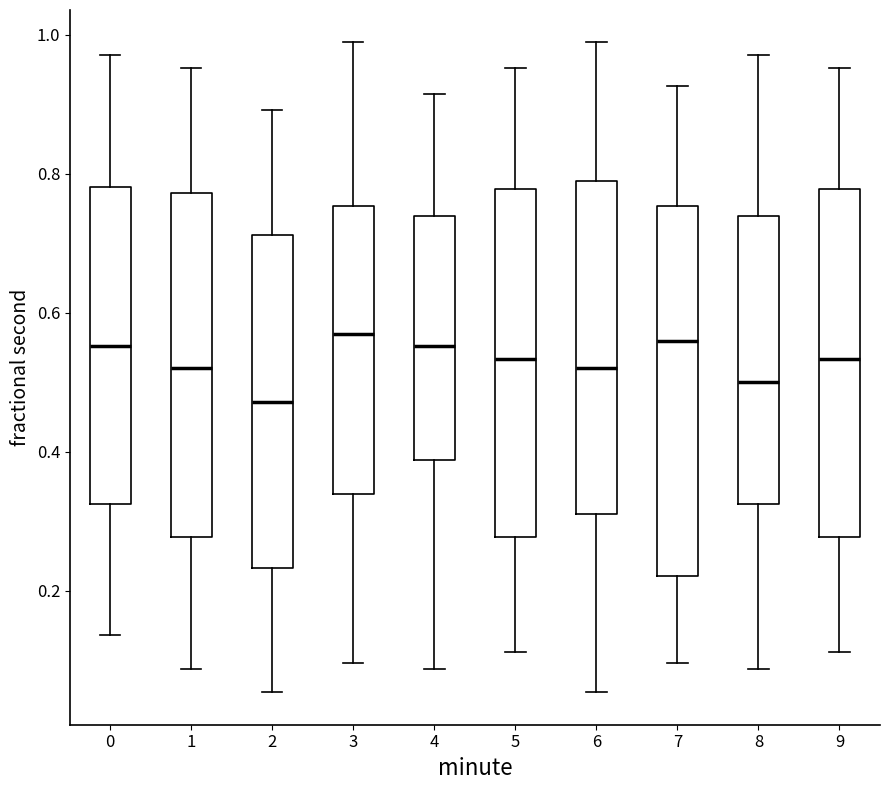

Reading left to right, transcribe this box plot: for each box, give where its median line is, the range the box spans, and where its two whiskers end, as read against the y-axis. The values are not printed on the chart, so give them approximately, as read against the axis.

0: median 0.56, box 0.32 to 0.78, whiskers 0.14 to 0.98
1: median 0.52, box 0.28 to 0.78, whiskers 0.08 to 0.96
2: median 0.48, box 0.24 to 0.72, whiskers 0.06 to 0.90
3: median 0.56, box 0.34 to 0.76, whiskers 0.10 to 0.98
4: median 0.56, box 0.38 to 0.74, whiskers 0.08 to 0.92
5: median 0.54, box 0.28 to 0.78, whiskers 0.12 to 0.96
6: median 0.52, box 0.32 to 0.78, whiskers 0.06 to 0.98
7: median 0.56, box 0.22 to 0.76, whiskers 0.10 to 0.92
8: median 0.50, box 0.32 to 0.74, whiskers 0.08 to 0.98
9: median 0.54, box 0.28 to 0.78, whiskers 0.12 to 0.96